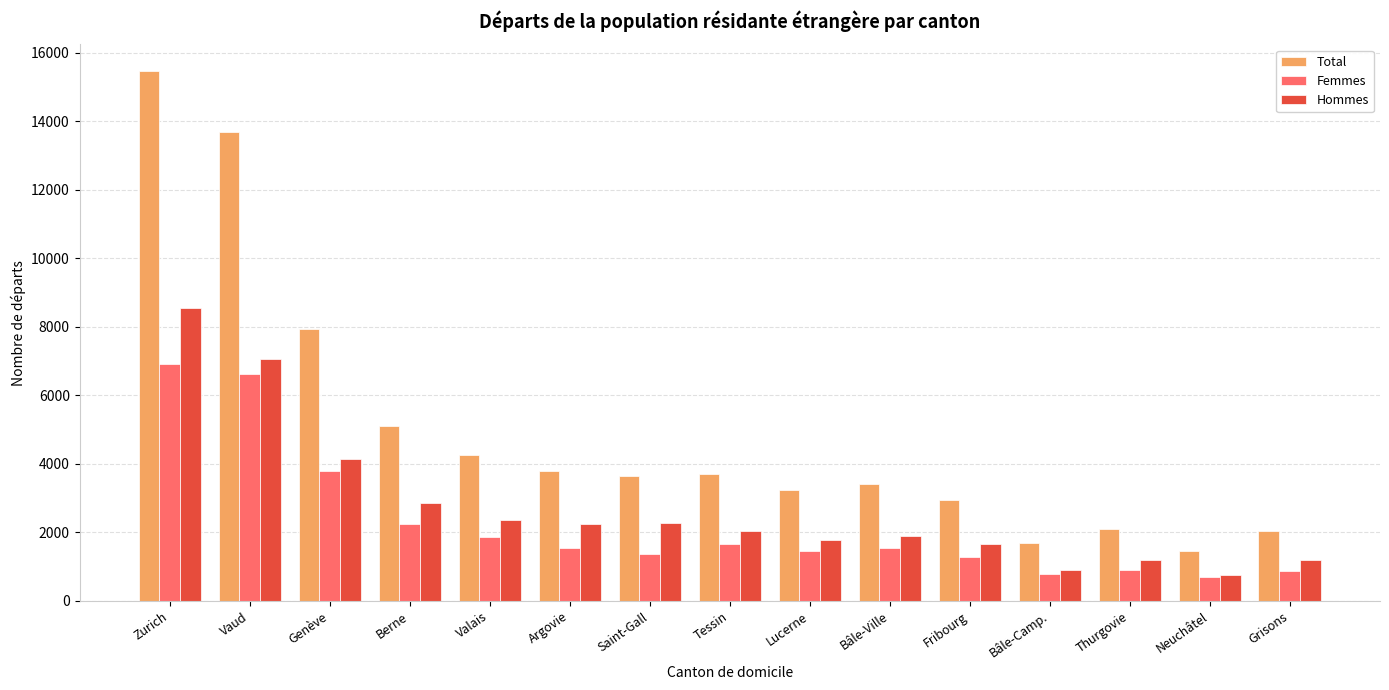

Is the value of Hommes at Grisons greater than the value of Femmes at Tessin?

No